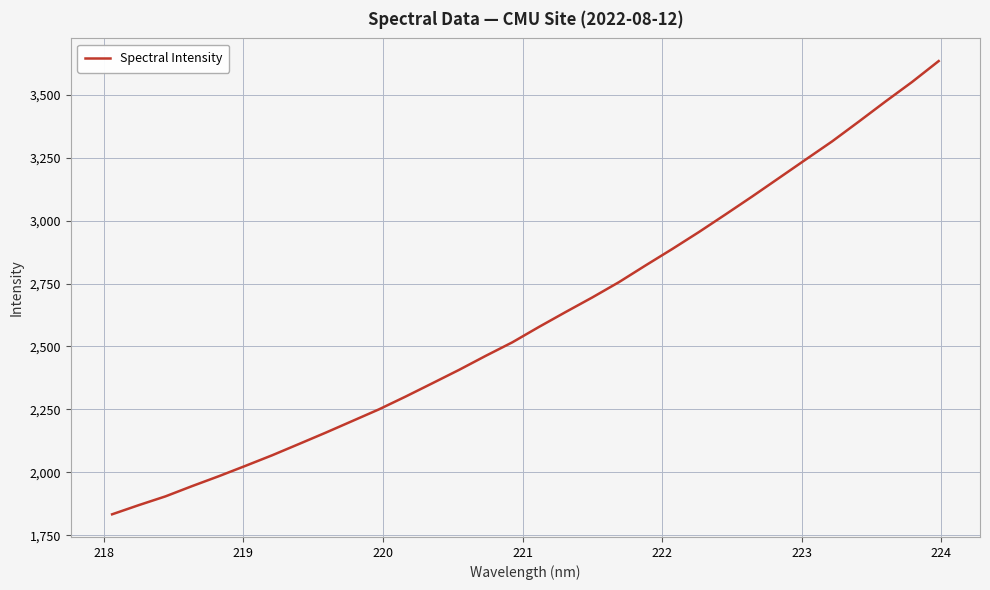

What is the difference between the maximum and minimum values?

1801.5